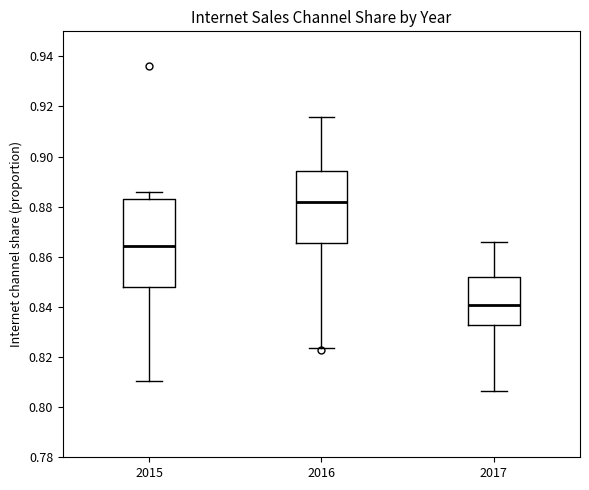

Which box is the tallest, from its lower edge to its upper edge?

2015